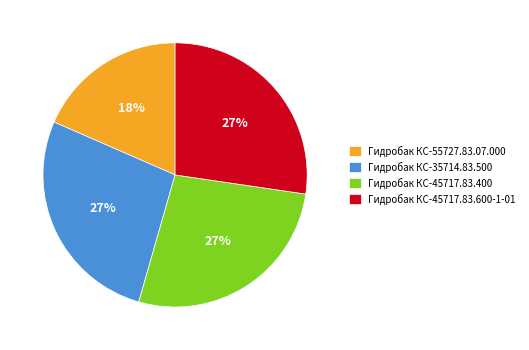

Approximately how many times larger is the value at Гидробак КС-45717.83.600-1-01 compared to Гидробак КС-45717.83.400?

1.0